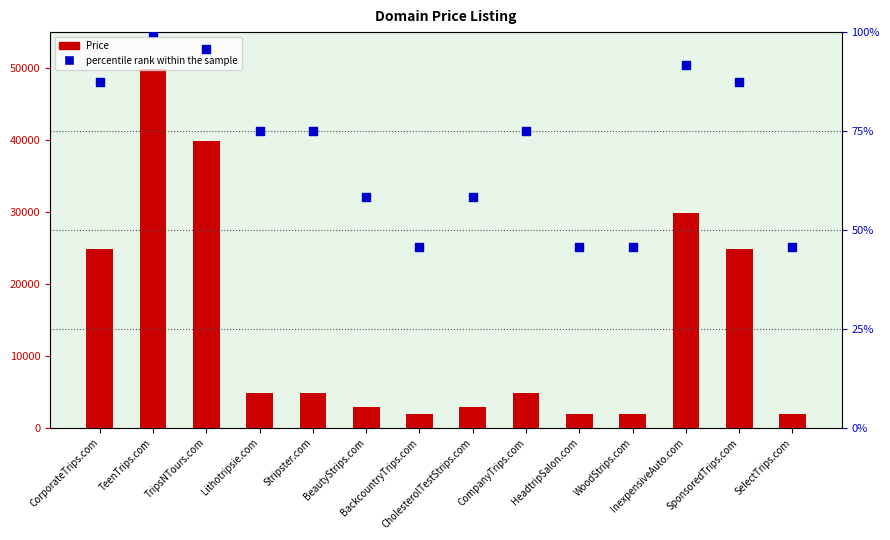

Which series contains the highest Y value?

Price